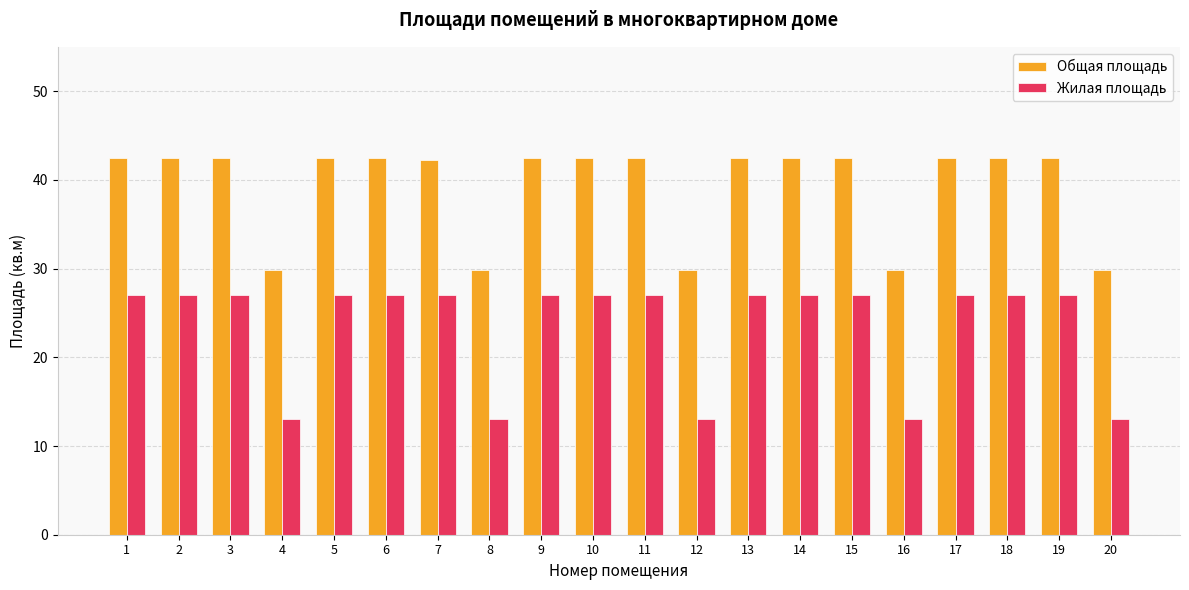

What is the total value across all series at 12?

42.8